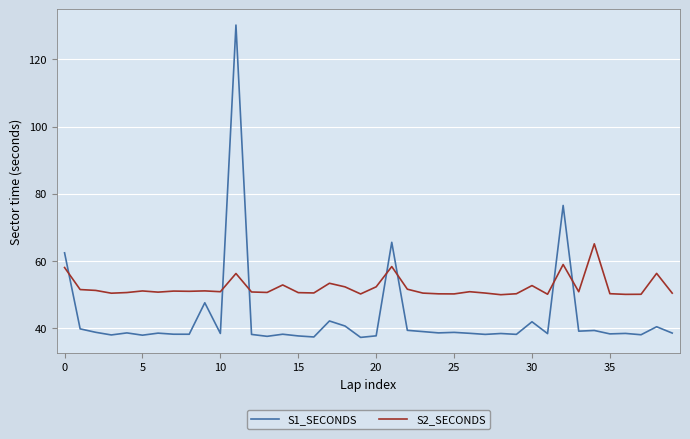

After their last crossing, which series has the higher values: S1_SECONDS or S2_SECONDS?

S2_SECONDS